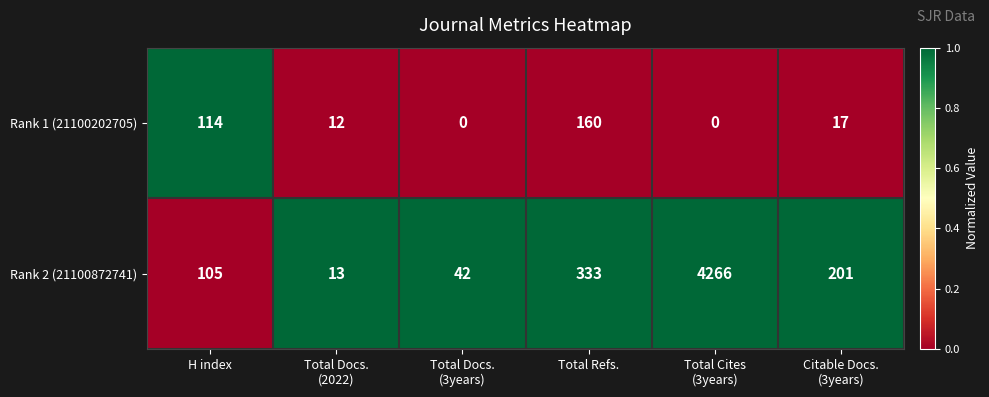

List the series in order of their peak value, lowest first.

Rank 1 (21100202705), Rank 2 (21100872741)